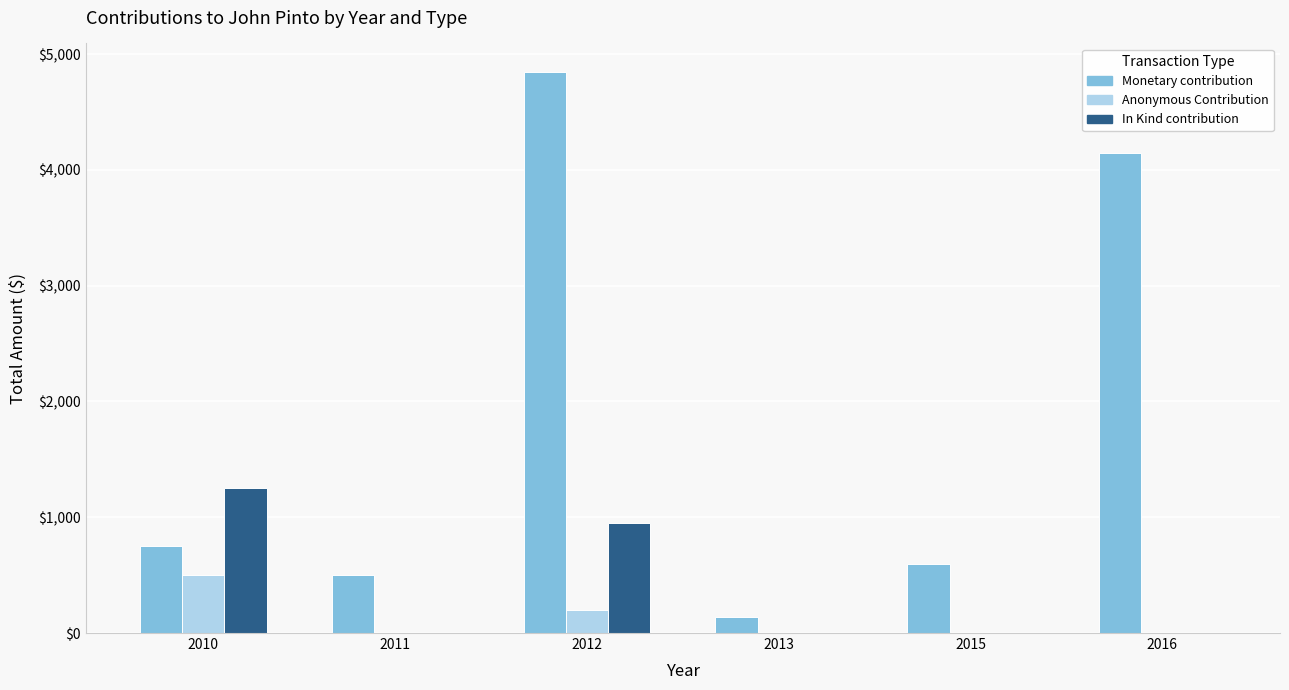

At which label does Monetary contribution reach its peak?

2012